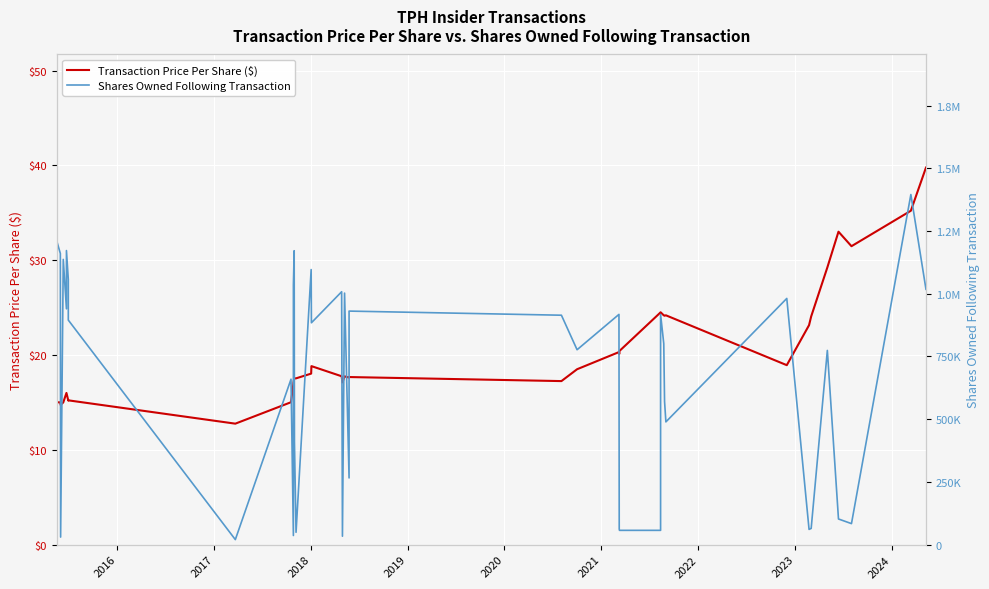

What is the value of the Transaction Price Per Share ($) point at the 33rd from the left?

18.9